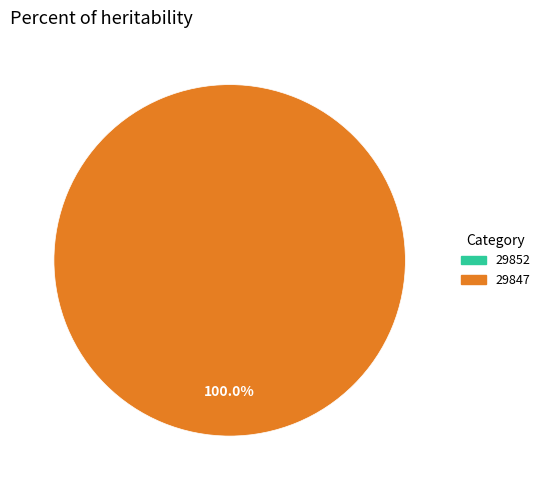

How many segments does this pie chart have?

2